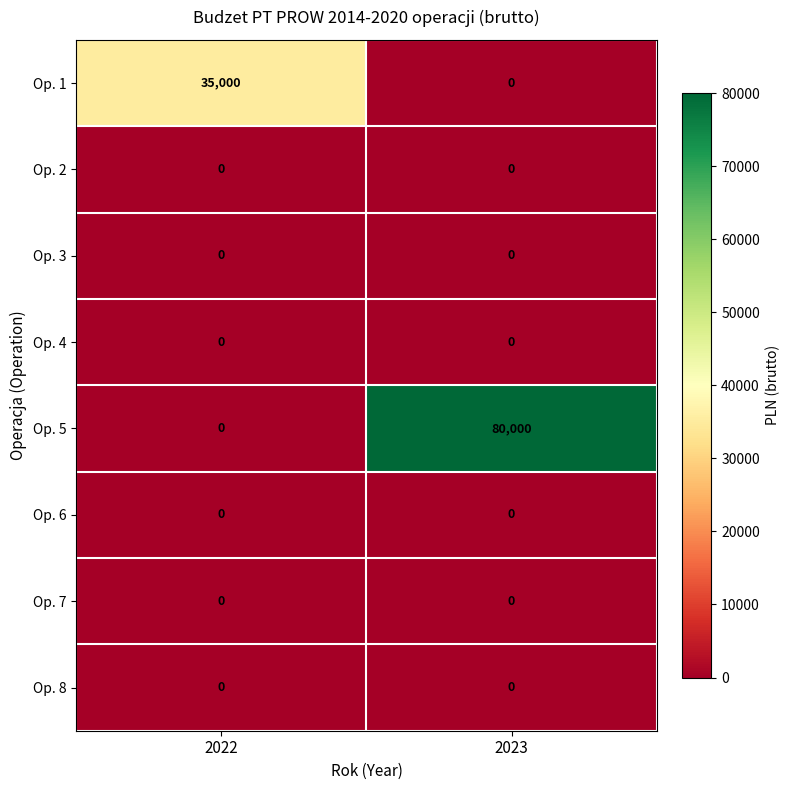

What is the spread (max minus min) of values at 2022?

35000